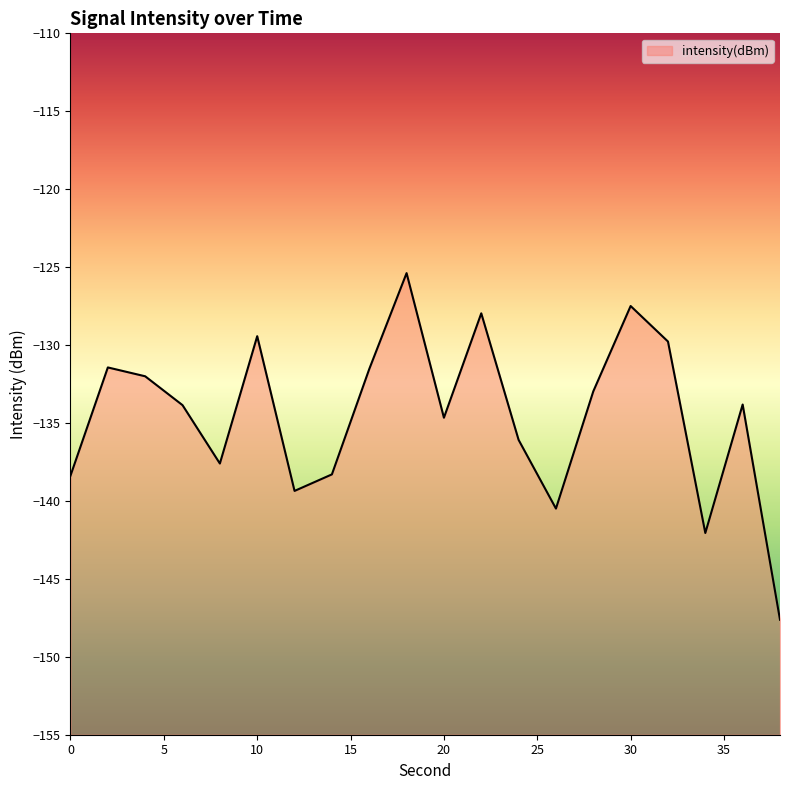

What is the change in value from 0 to 14?

+0.1